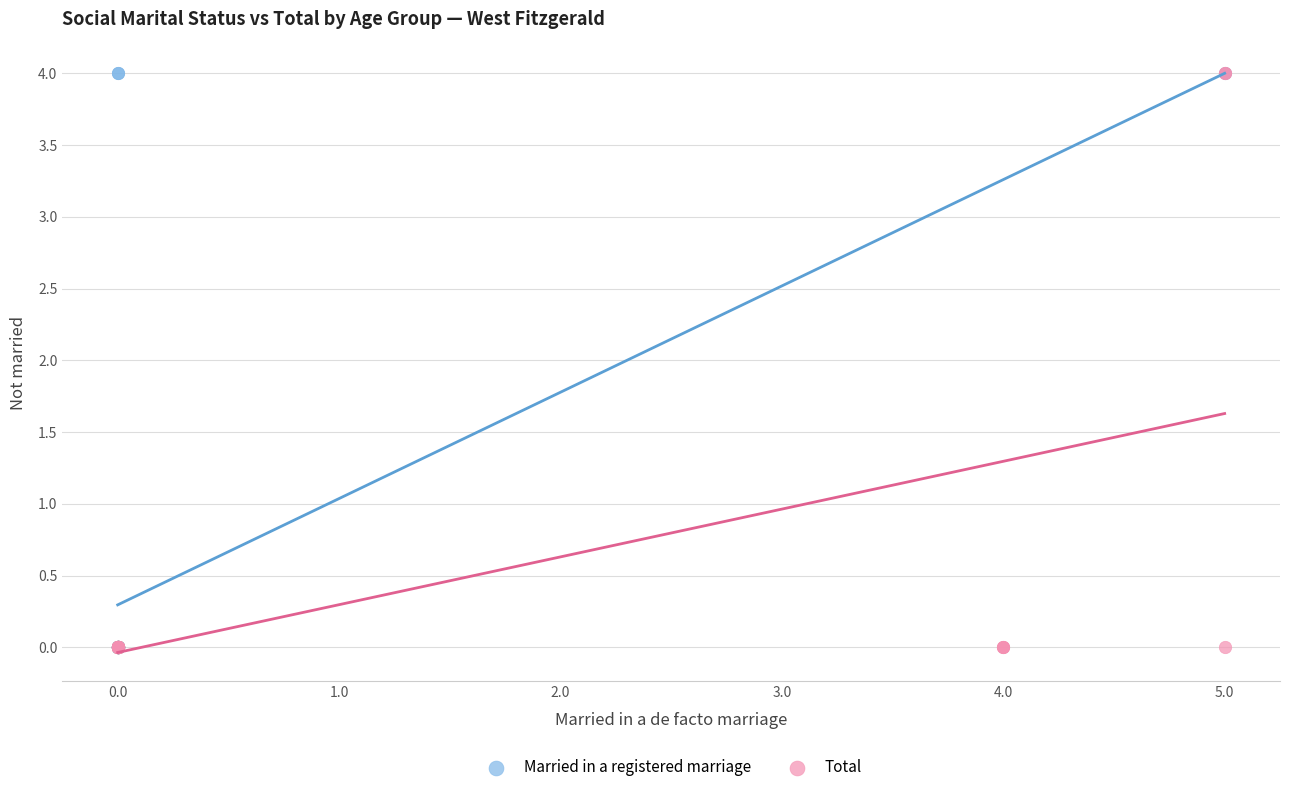

What are all the series names shown in the legend?

Married in a registered marriage, Total